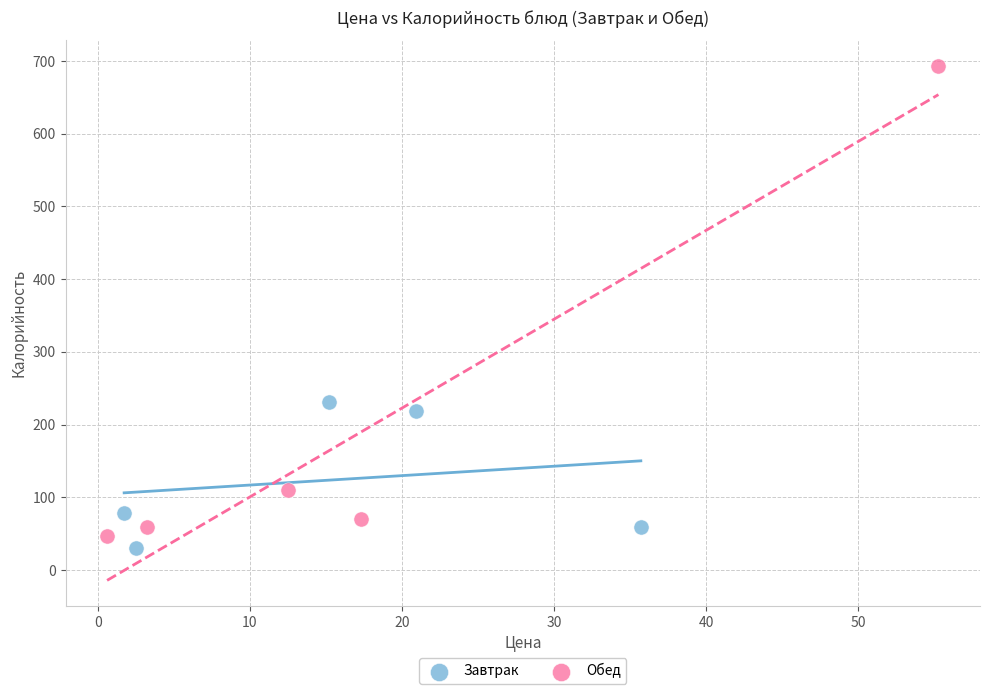

Which series has the widest spread of Y values?

Обед